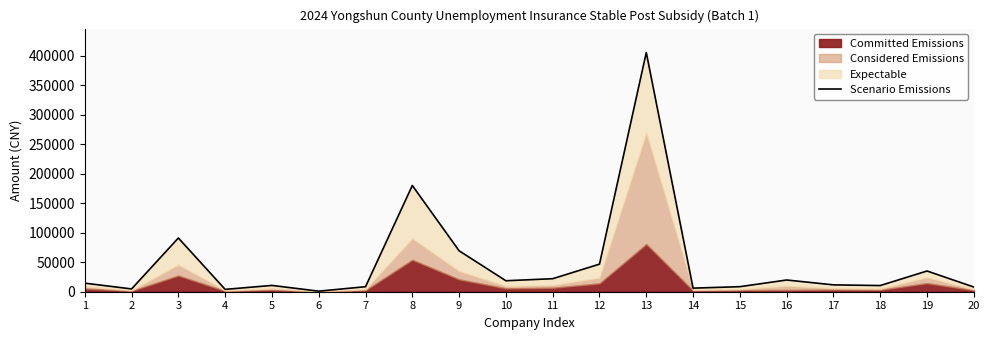

At which label does the data first exceed 14521?

1